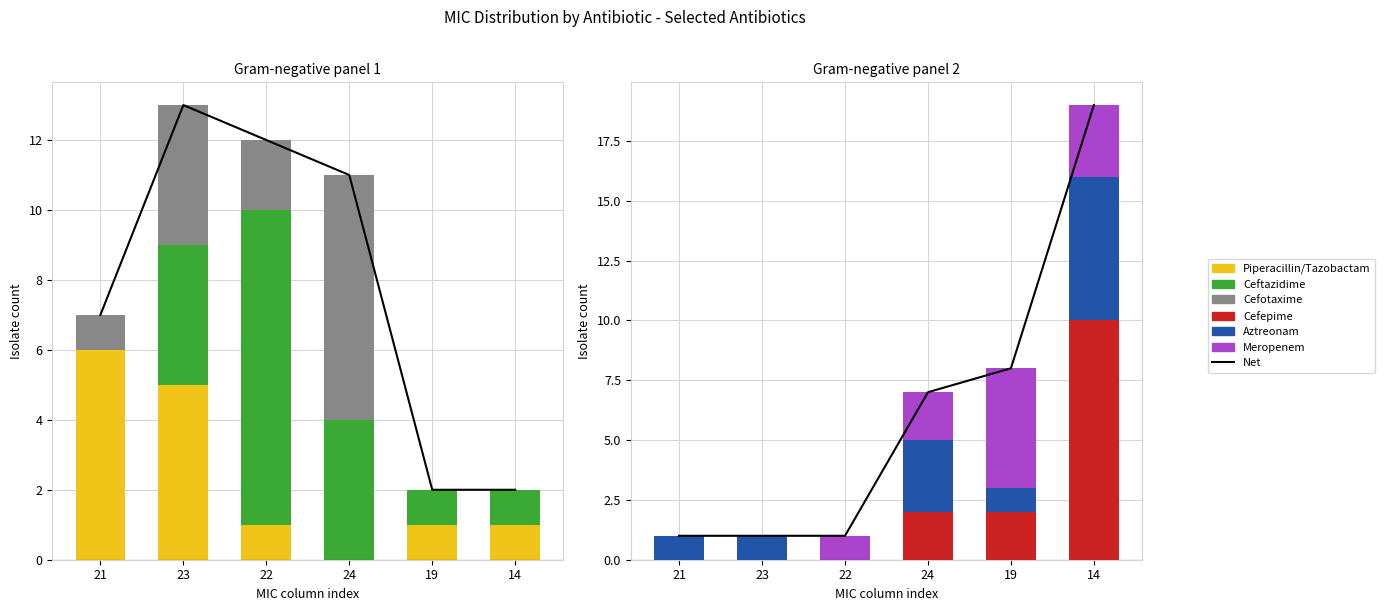

The Meropenem series shows 1 at 24. True or false?

False